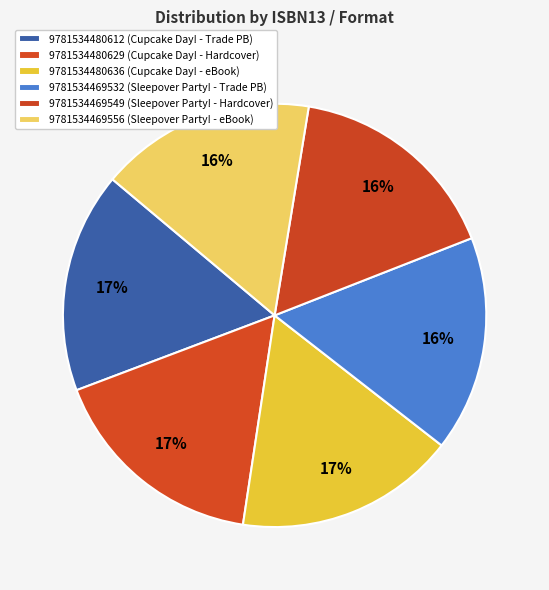

Is there any slice that represents more than half of the pie?

No